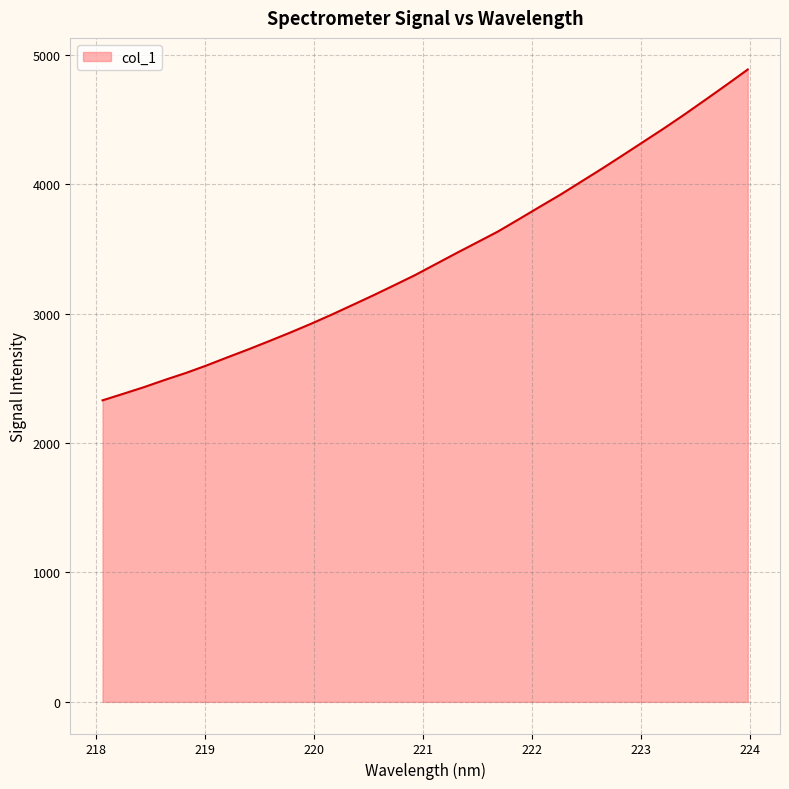

What is the smallest value displayed?

2329.4